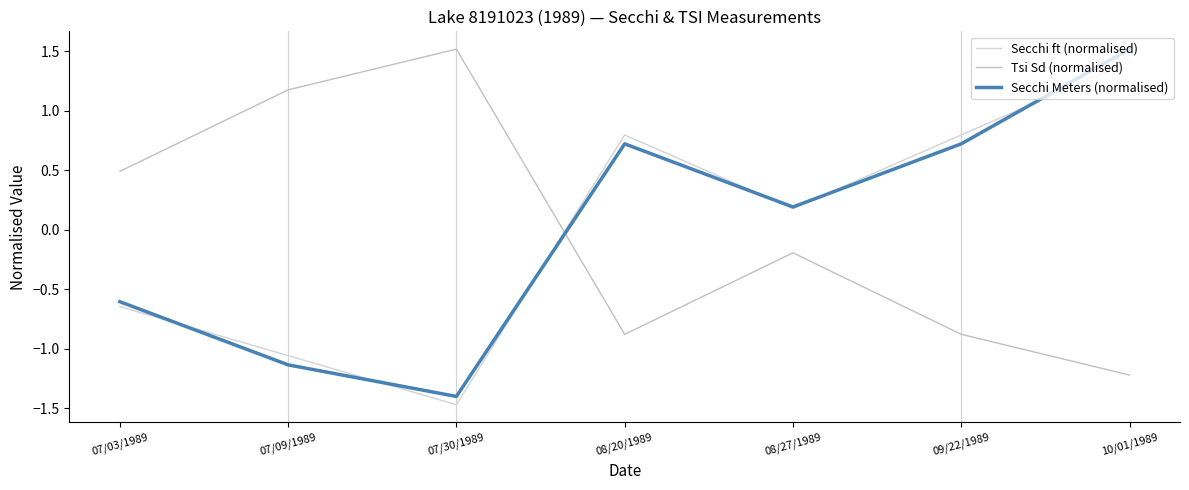

Is this an area chart (filled region under the line)?

No